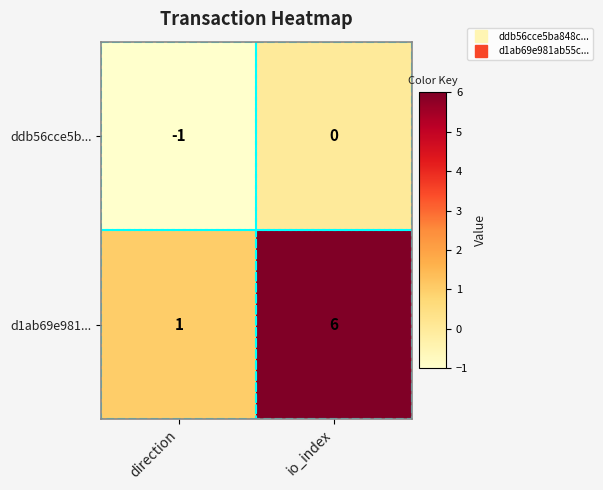

Is the value of ddb56cce5b... at direction greater than the value of d1ab69e981... at direction?

No